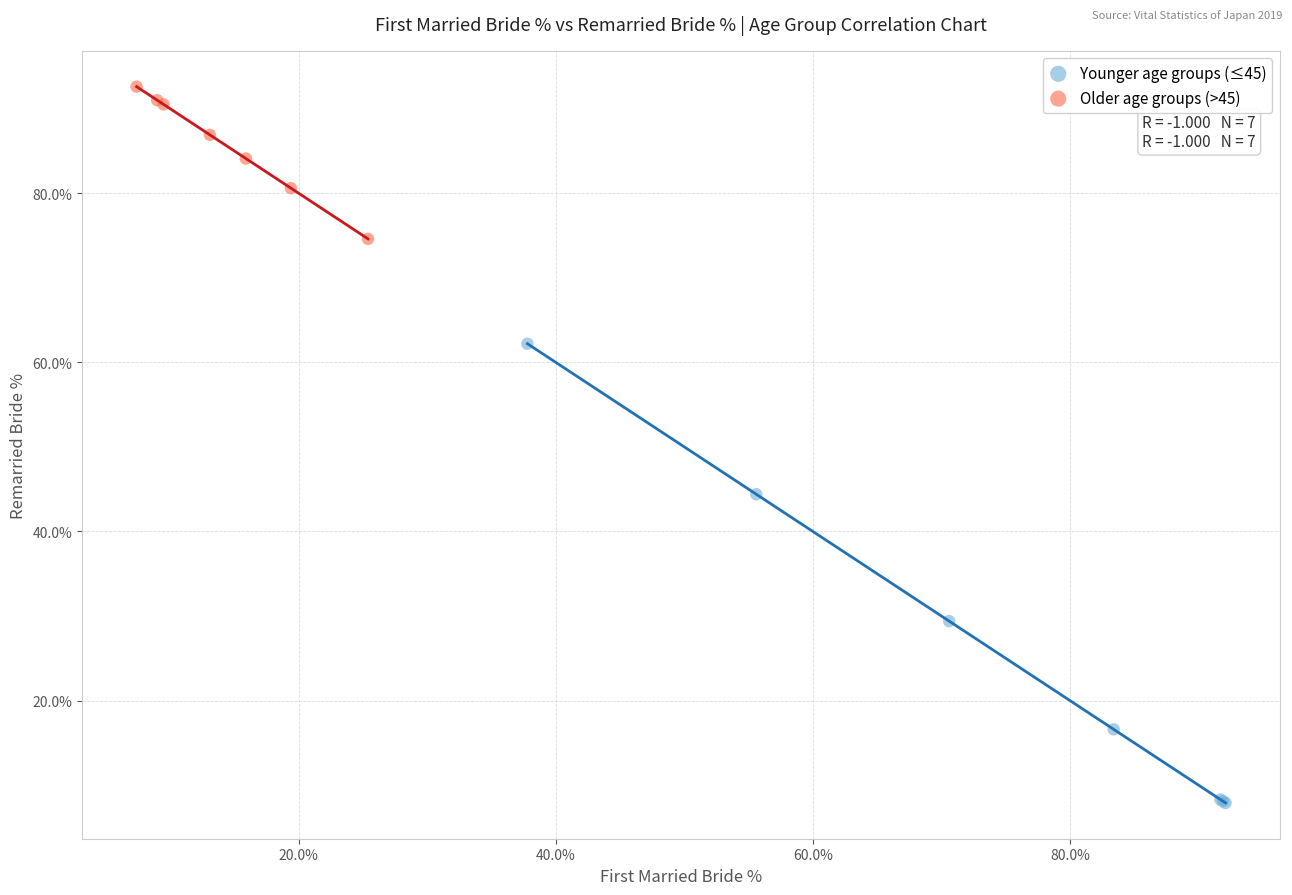

Which series contains the highest Y value?

Older age groups (>45)